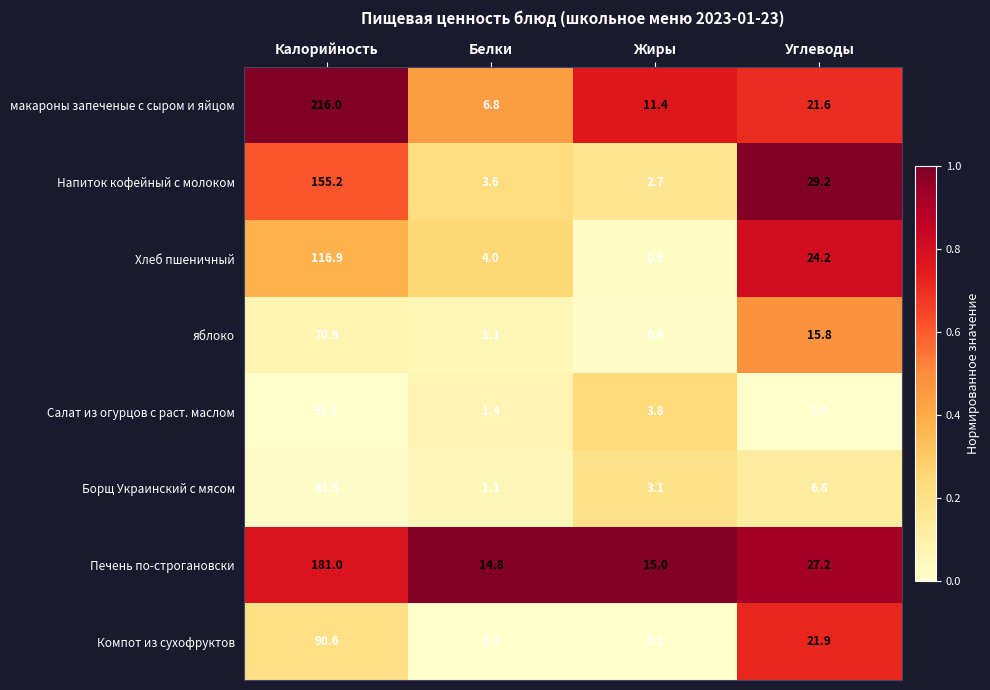

What is the sum of the Борщ Украинский с мясом values at Жиры and Белки?

4.2